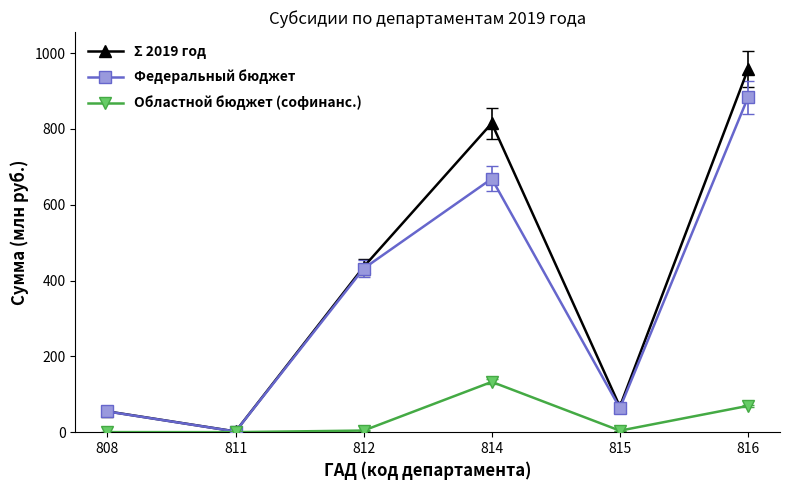

What is the value of the Федеральный бюджет point at the 3rd from the left?

431.8